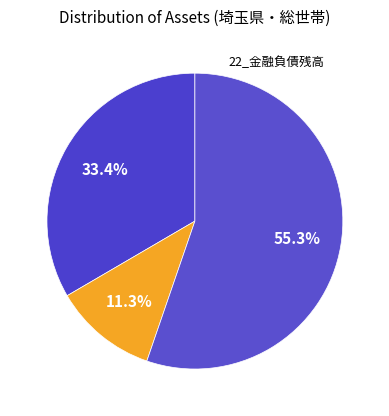

How many segments does this pie chart have?

3